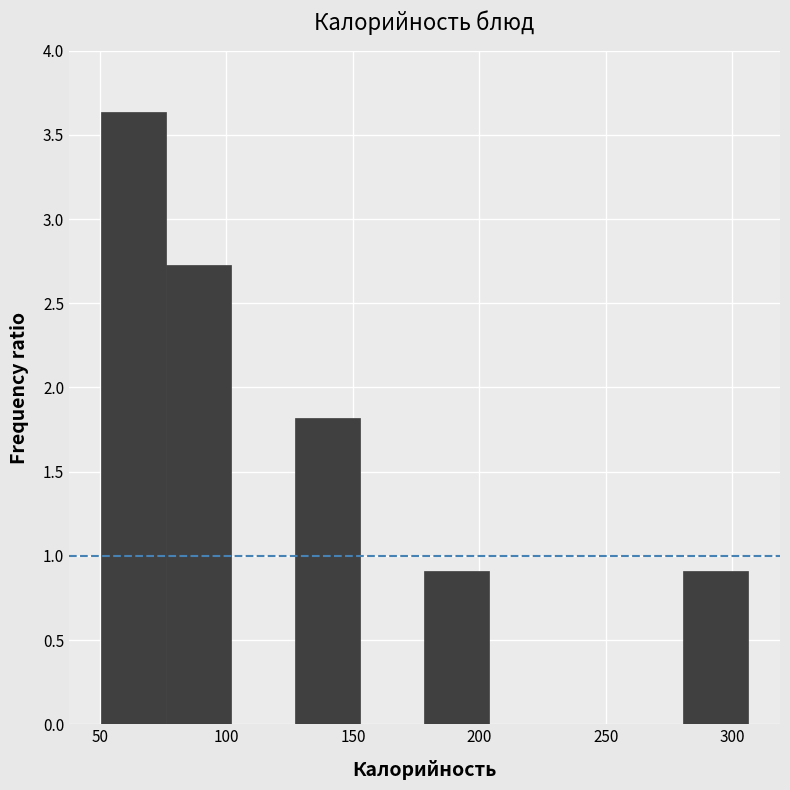

What is the height of the bar covering 180 to 205 on the x-axis? Neither the bar edges nor the heights are printed on the chart, so give them approximately, as read against the axes.

0.90